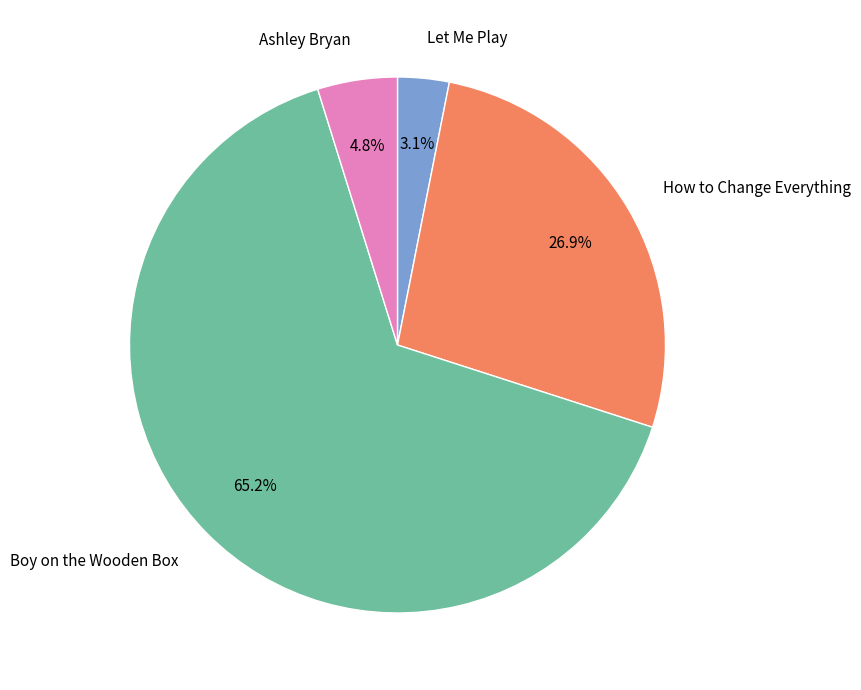

Between Ashley Bryan and Boy on the Wooden Box, which is larger?

Boy on the Wooden Box